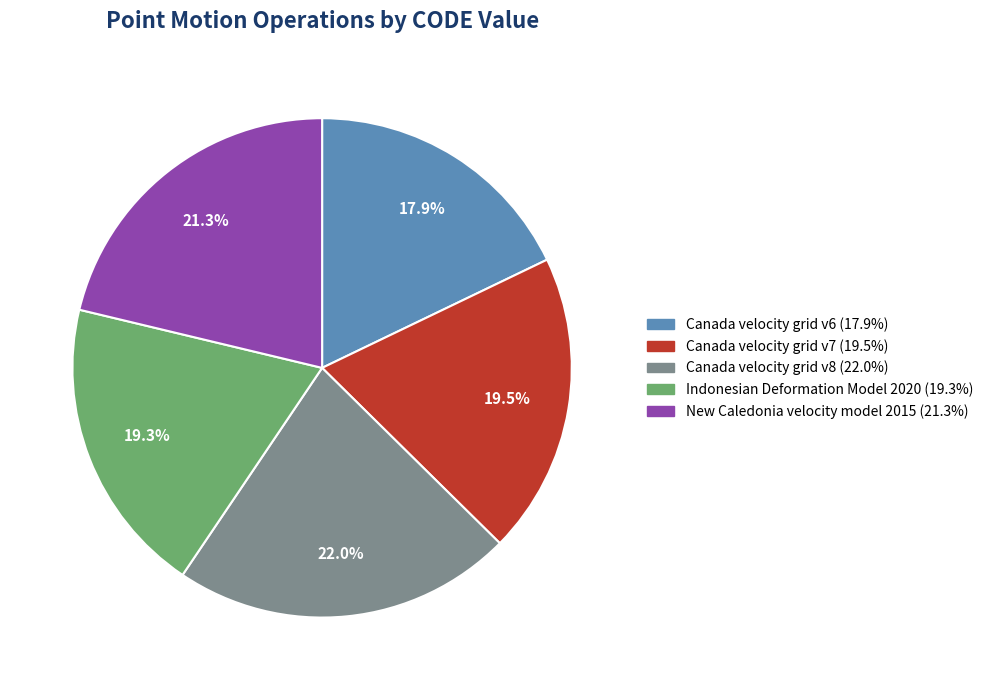

How many segments does this pie chart have?

5